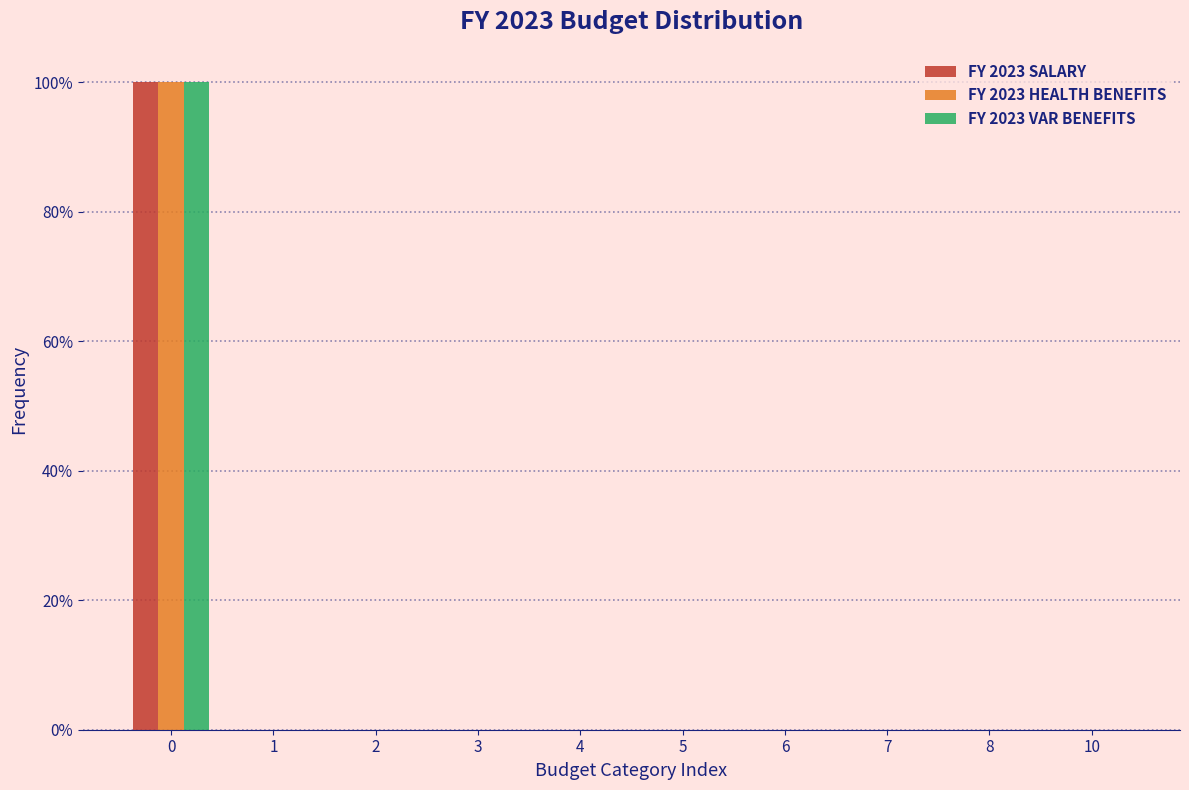

Reading left to right, what are all the values shown in this chart?

FY 2023 SALARY: 0=100	1=0	2=0	3=0	4=0	5=0	6=0	7=0	8=0	10=0
FY 2023 HEALTH BENEFITS: 0=100	1=0	2=0	3=0	4=0	5=0	6=0	7=0	8=0	10=0
FY 2023 VAR BENEFITS: 0=100	1=0	2=0	3=0	4=0	5=0	6=0	7=0	8=0	10=0